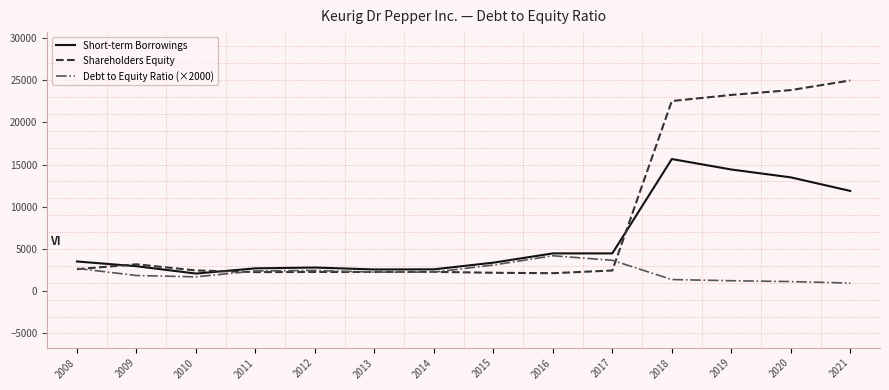

At which label is Short-term Borrowings closest to 8875?

2021